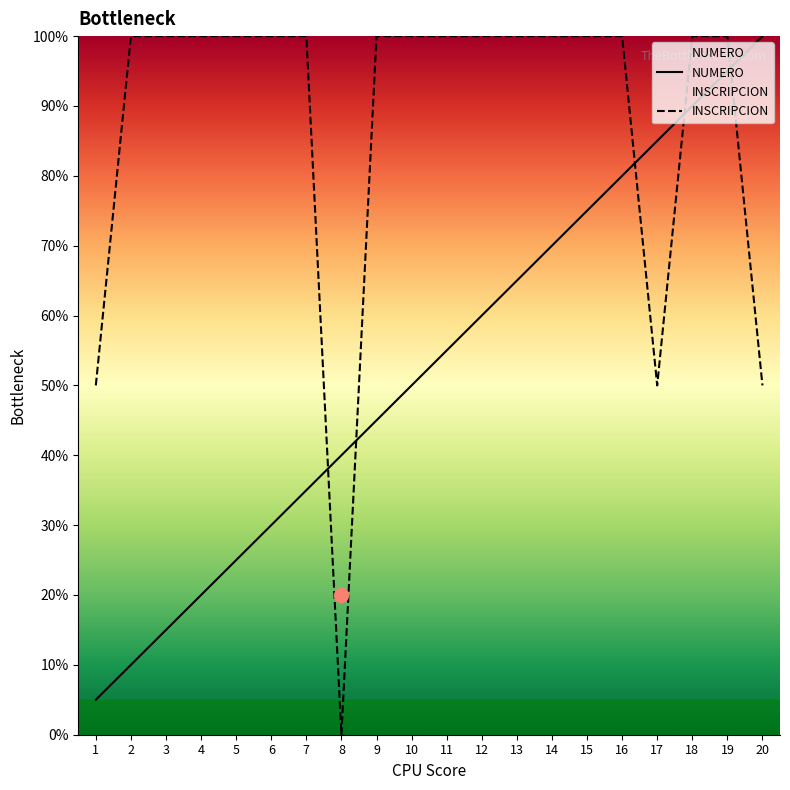

Between 1 and 13, which series saw the biggest shift?

NUMERO